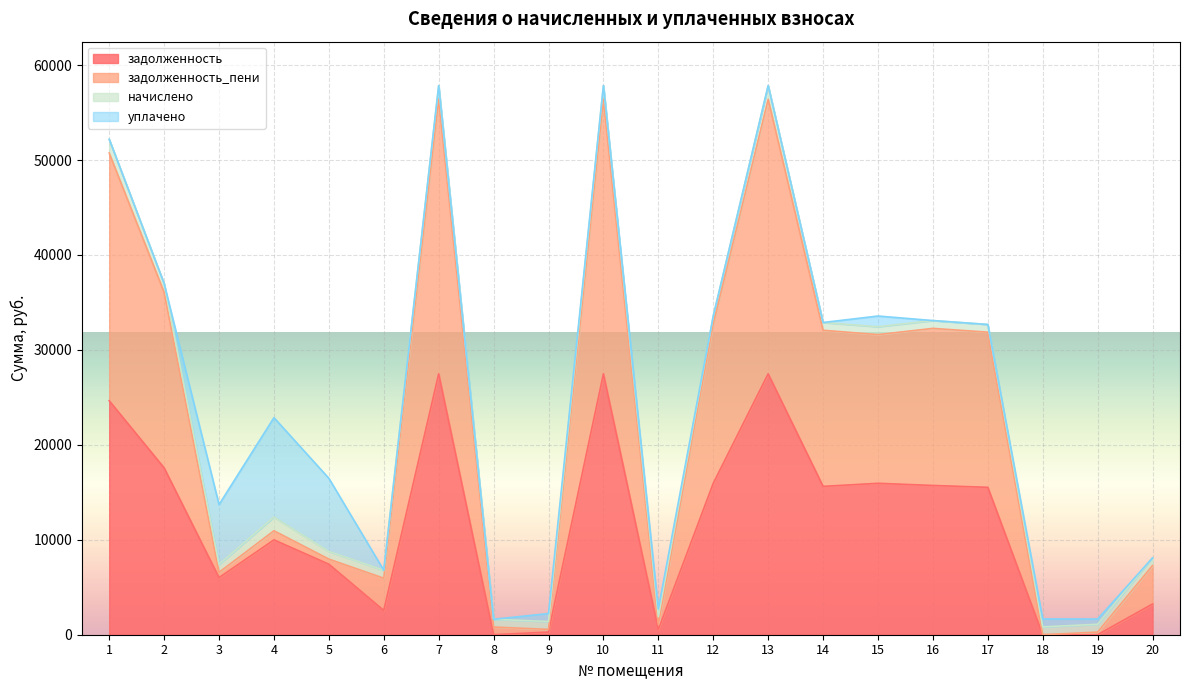

The value of задолженность at 5 is 11440.6. True or false?

False